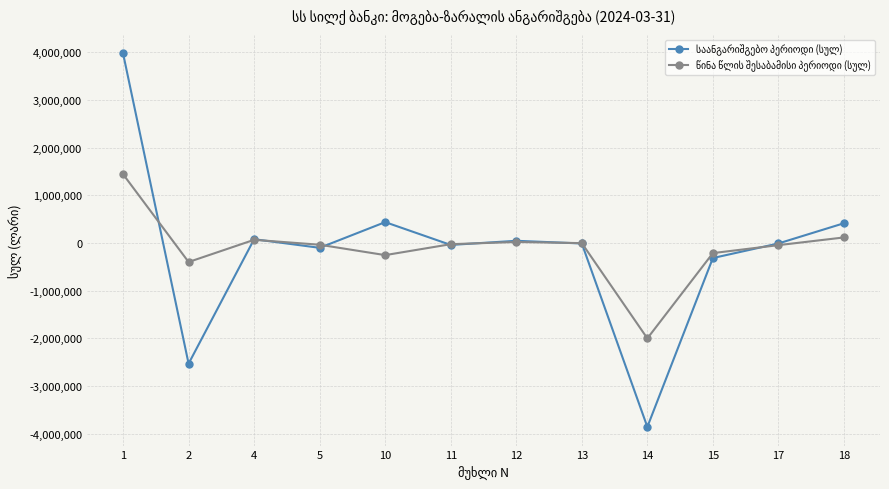

Is the value of საანგარიშგებო პერიოდი (სულ) at 4 greater than the value of წინა წლის შესაბამისი პერიოდი (სულ) at 2?

Yes